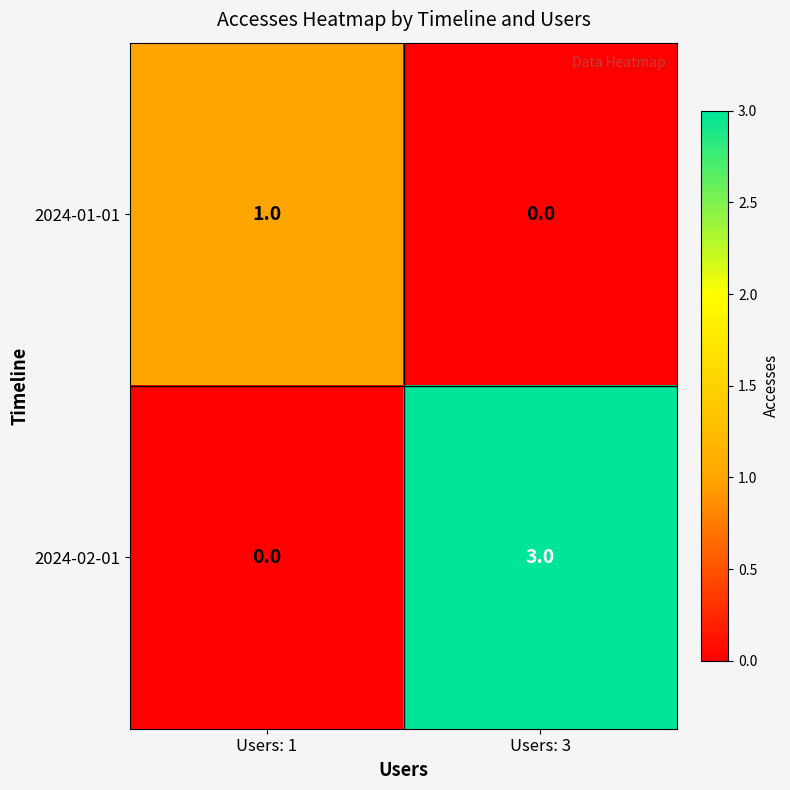

List the series in order of their overall mean, highest first.

2024-02-01, 2024-01-01